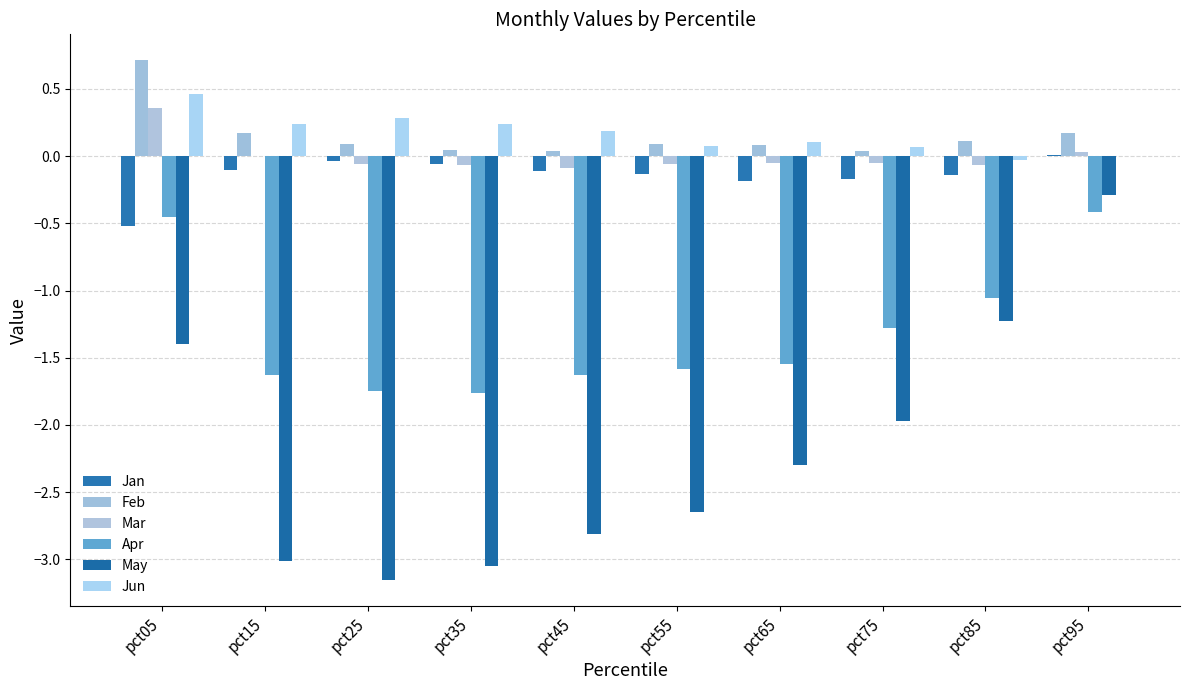

True or false: Jan has a value of -0.1 at pct85.

False